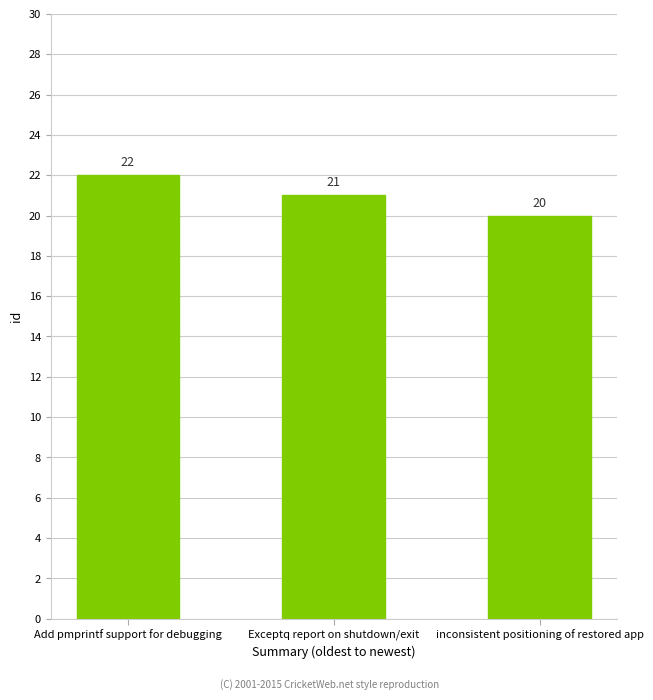

True or false: the data shows 21 at Exceptq report on shutdown/exit.

True